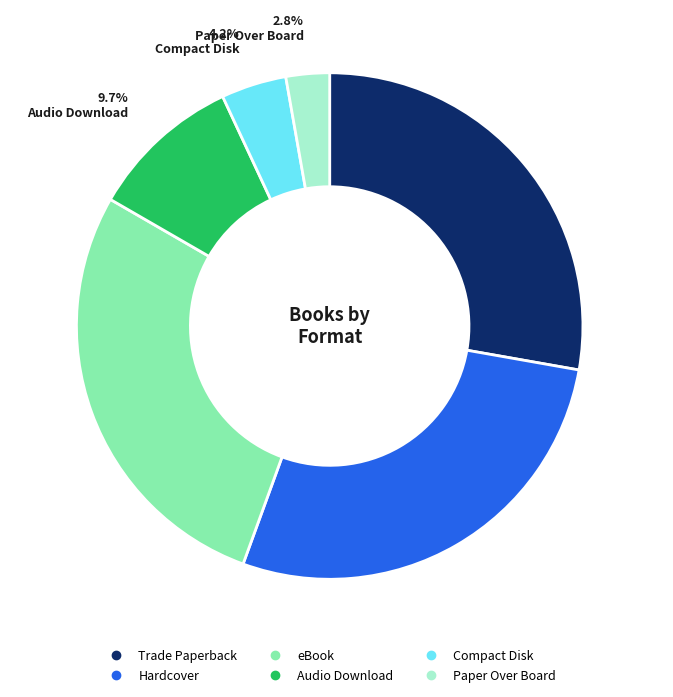

Does Paper Over Board represent more than half of the total?

No